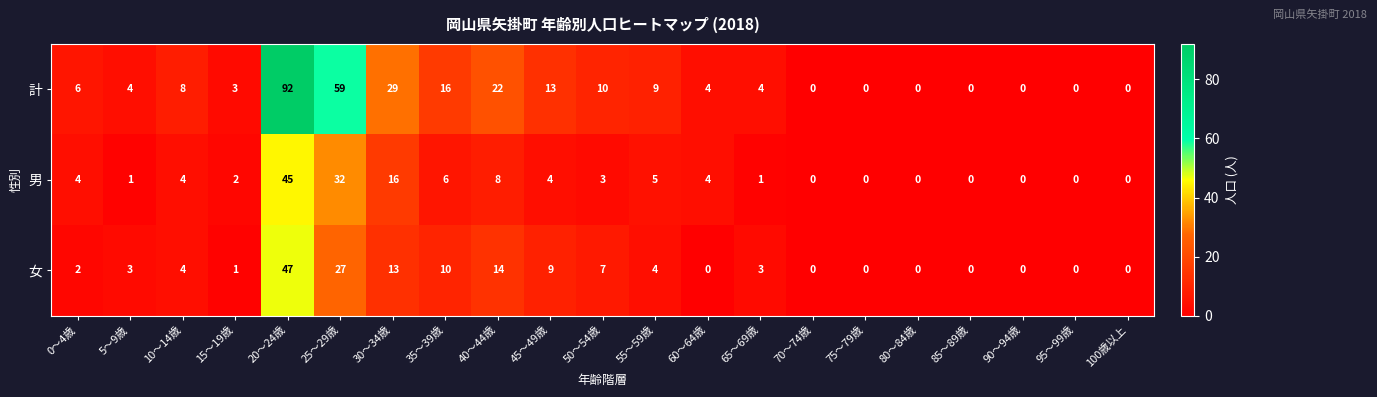

At which category does the chart reach its peak across all series?

20～24歳